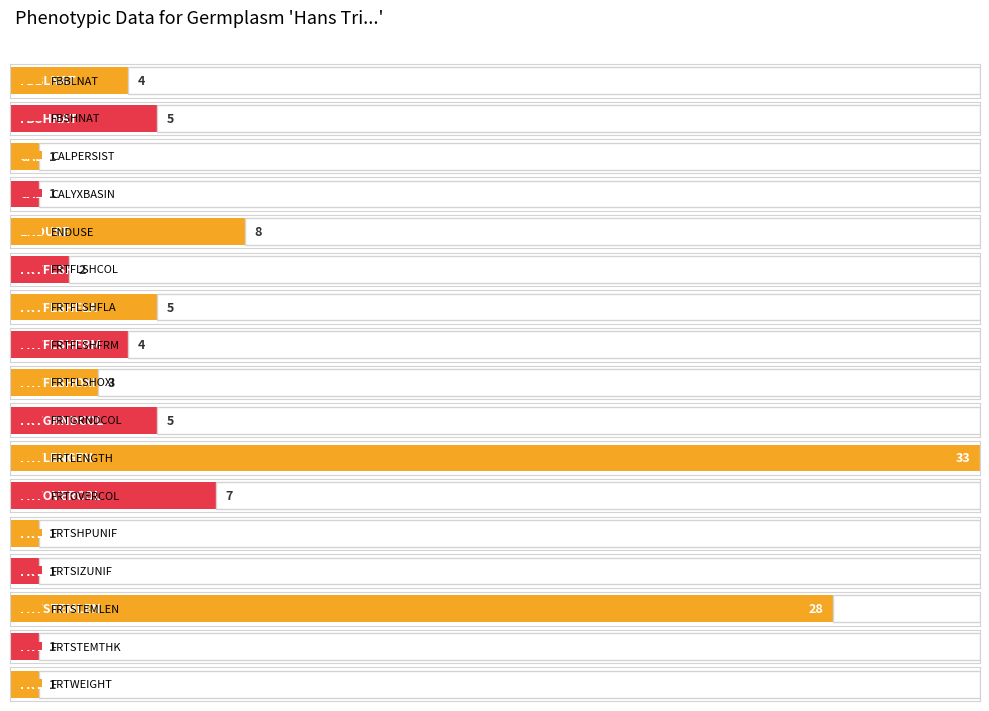

What is the sum of all values?

110